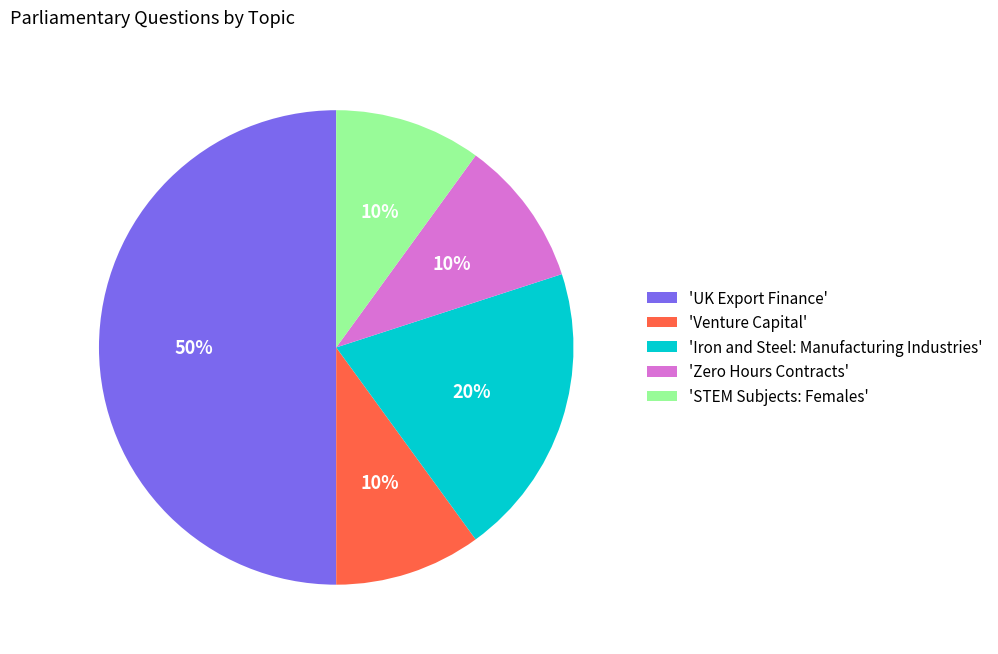

Is the sum of 'UK Export Finance' and 'Iron and Steel: Manufacturing Industries' greater than half?

Yes